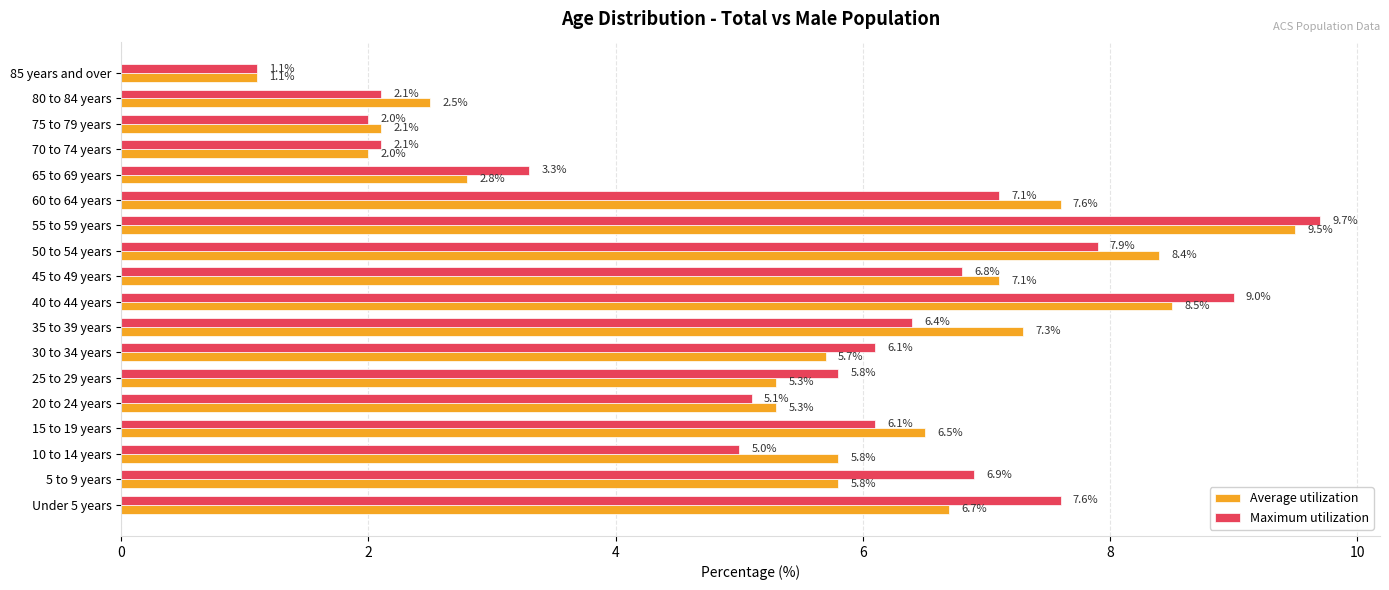

List the series in order of their peak value, highest first.

Maximum utilization, Average utilization